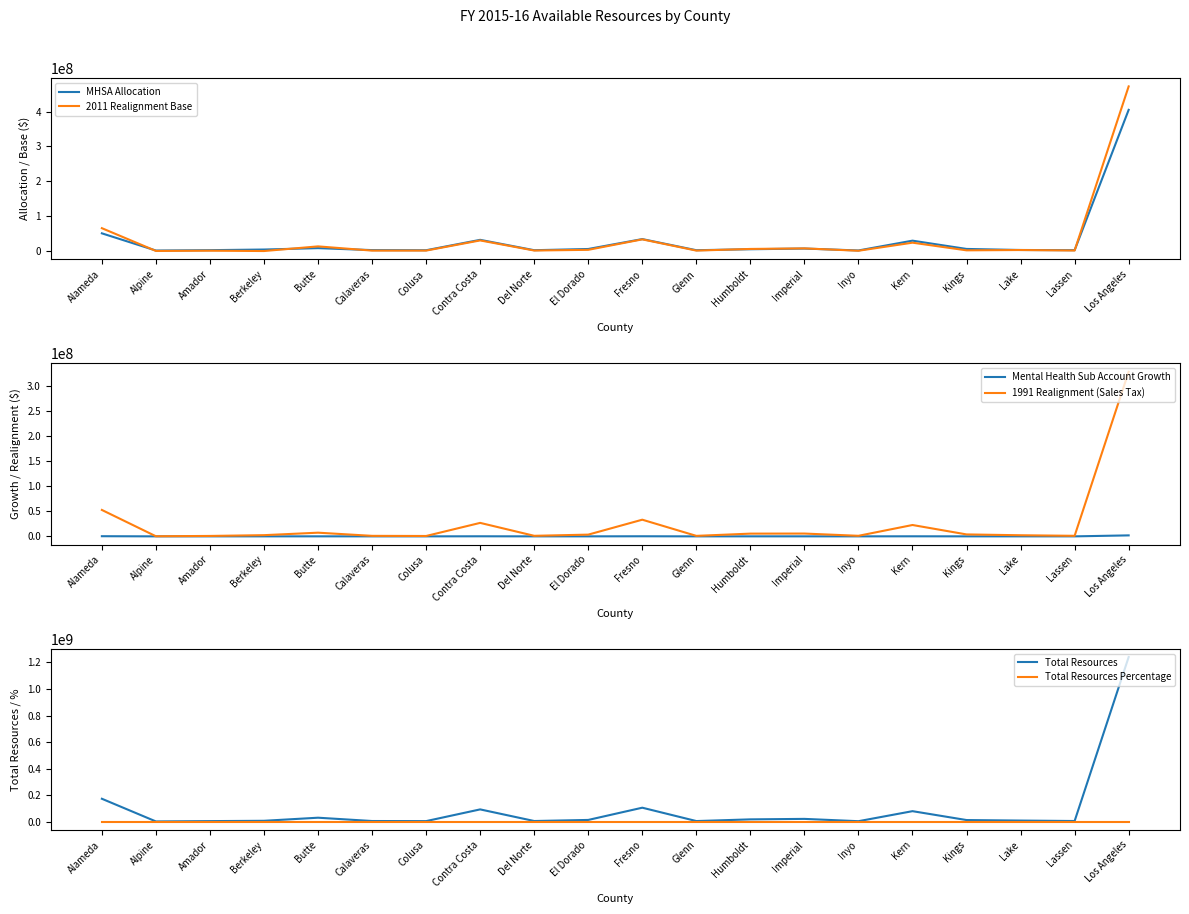

Where is Total Resources Percentage nearest to the value 0?

Alpine